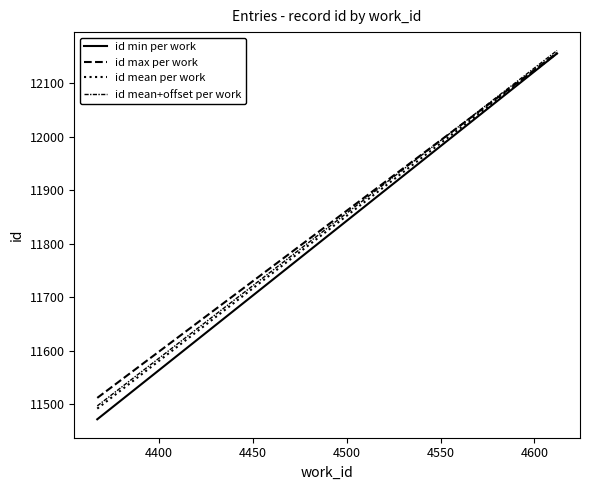

What is the value of the id mean per work point at the 1st from the left?

11492.0